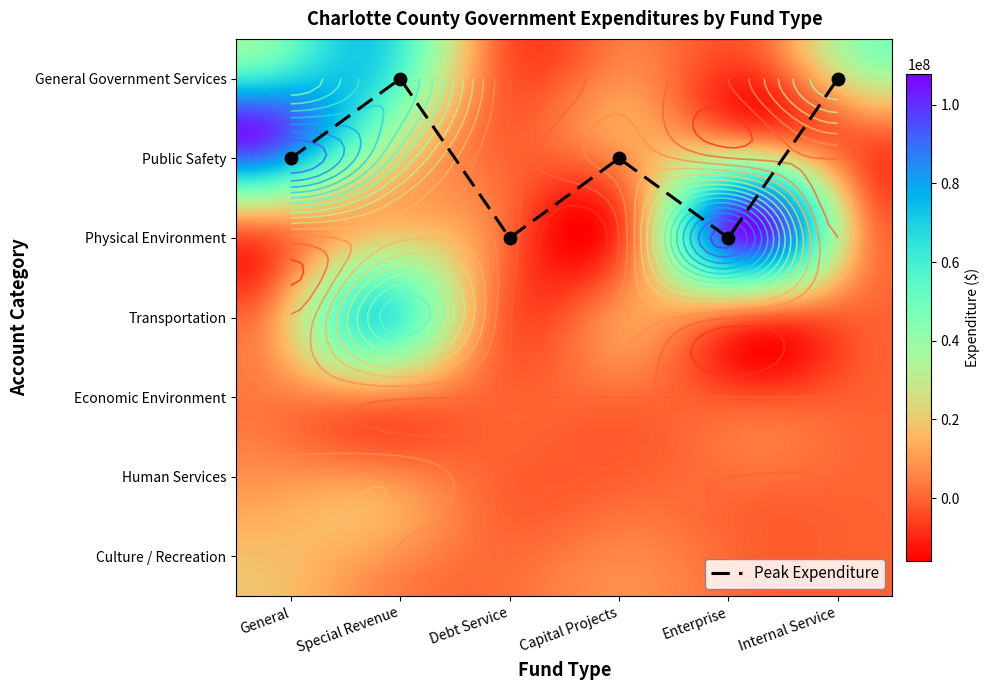

Where is Human Services nearest to the value 7141276?

General